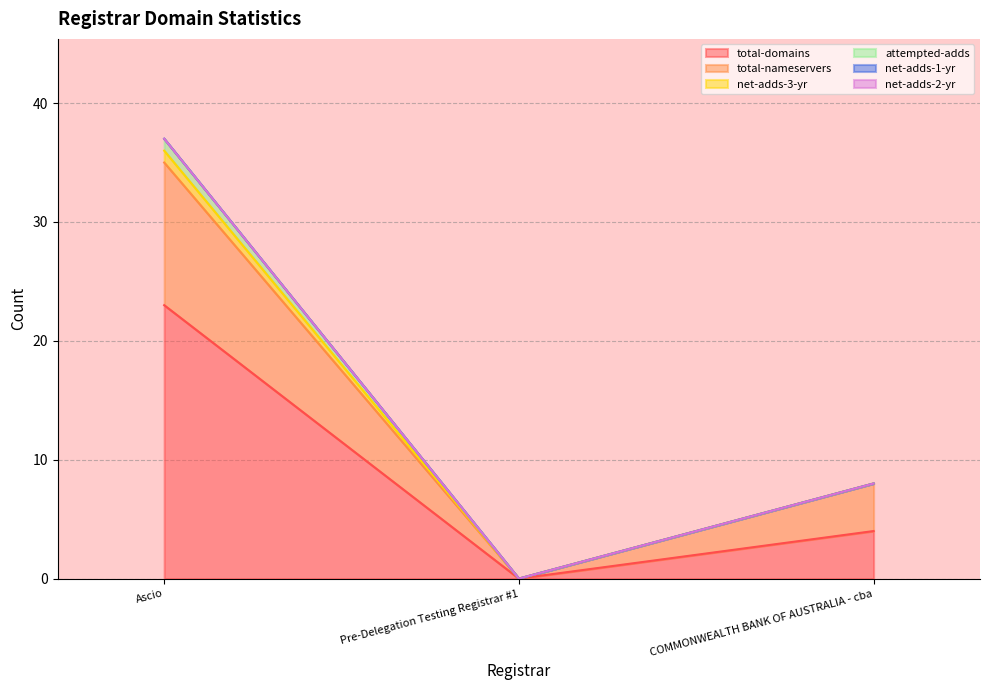

How many lines are shown in the chart?

6